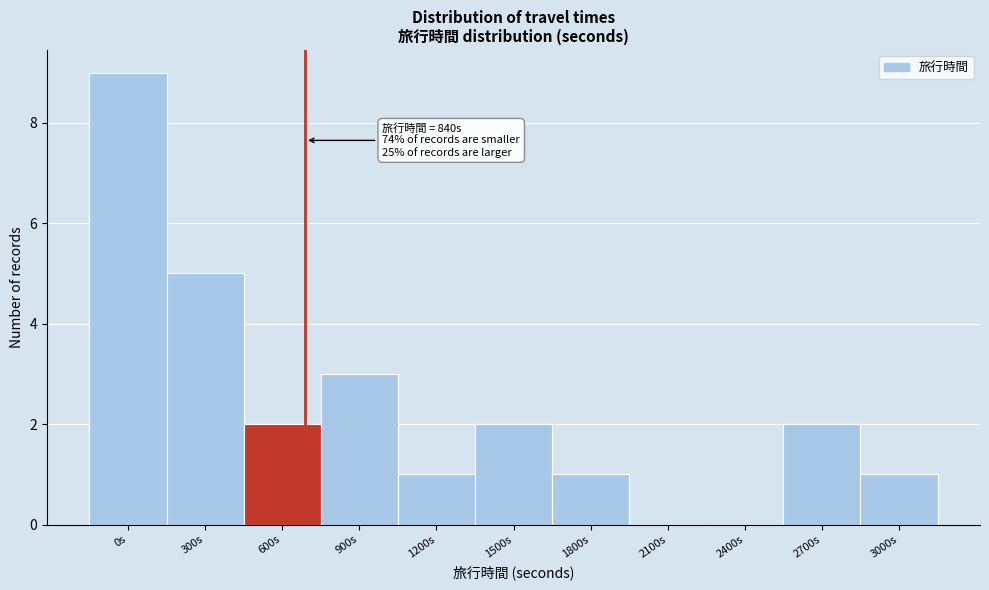

Reading left to right, extract all data points from this chart.

0s=9	300s=5	600s=2	900s=3	1200s=1	1500s=2	1800s=1	2100s=0	2400s=0	2700s=2	3000s=1